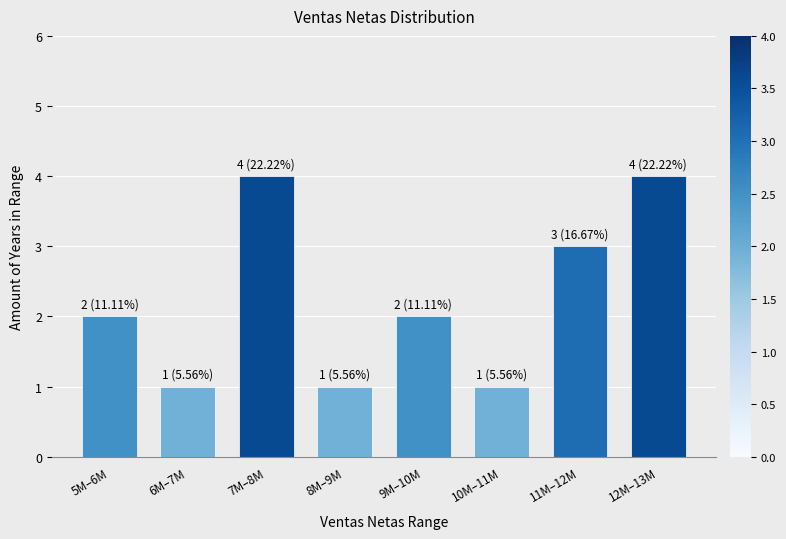

Reading right to left, extract all data points from this chart.

4	3	1	2	1	4	1	2